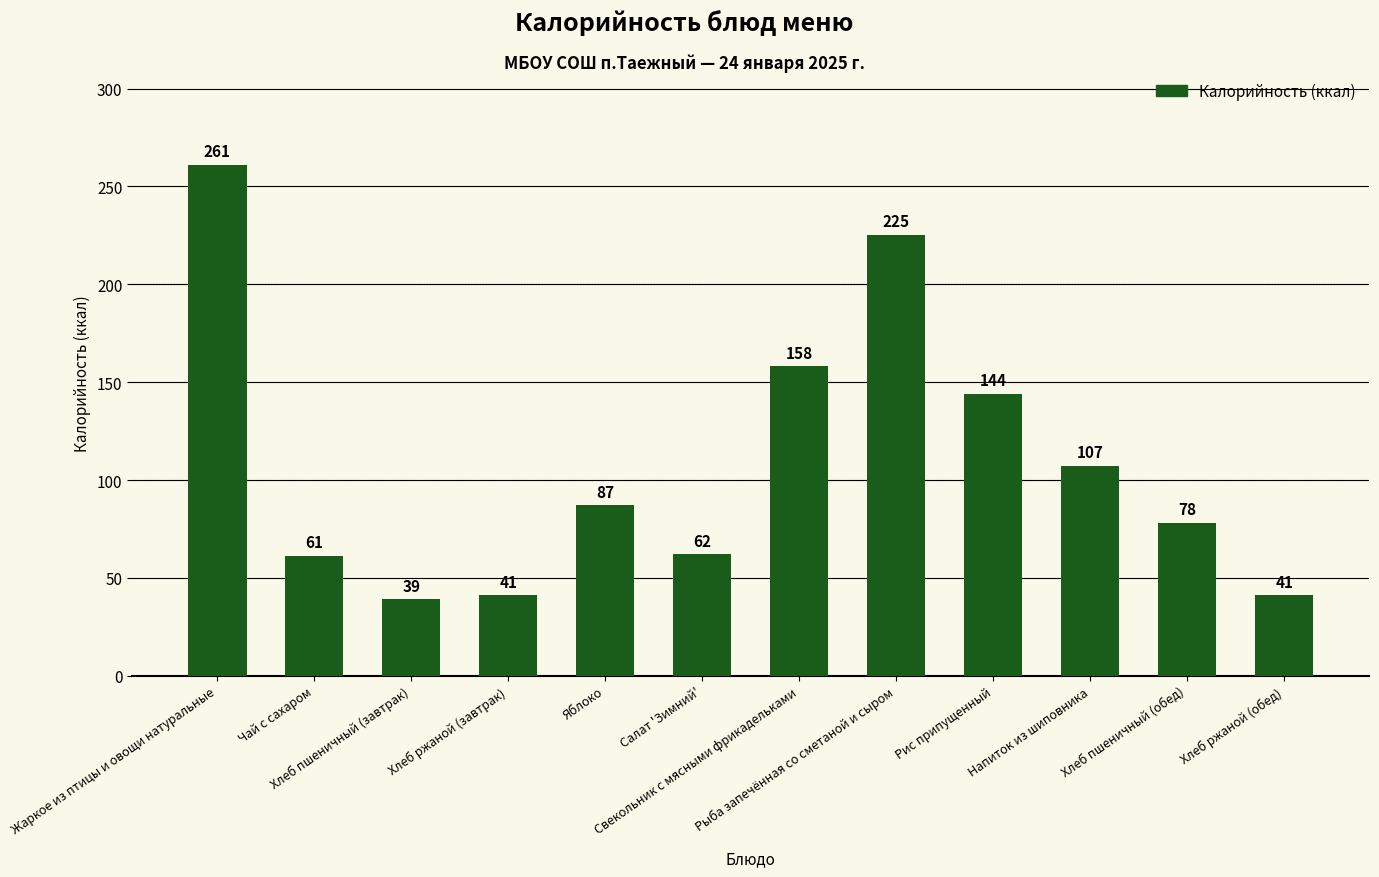

What is the sum of the values at Напиток из шиповника and Хлеб ржаной (обед)?

148